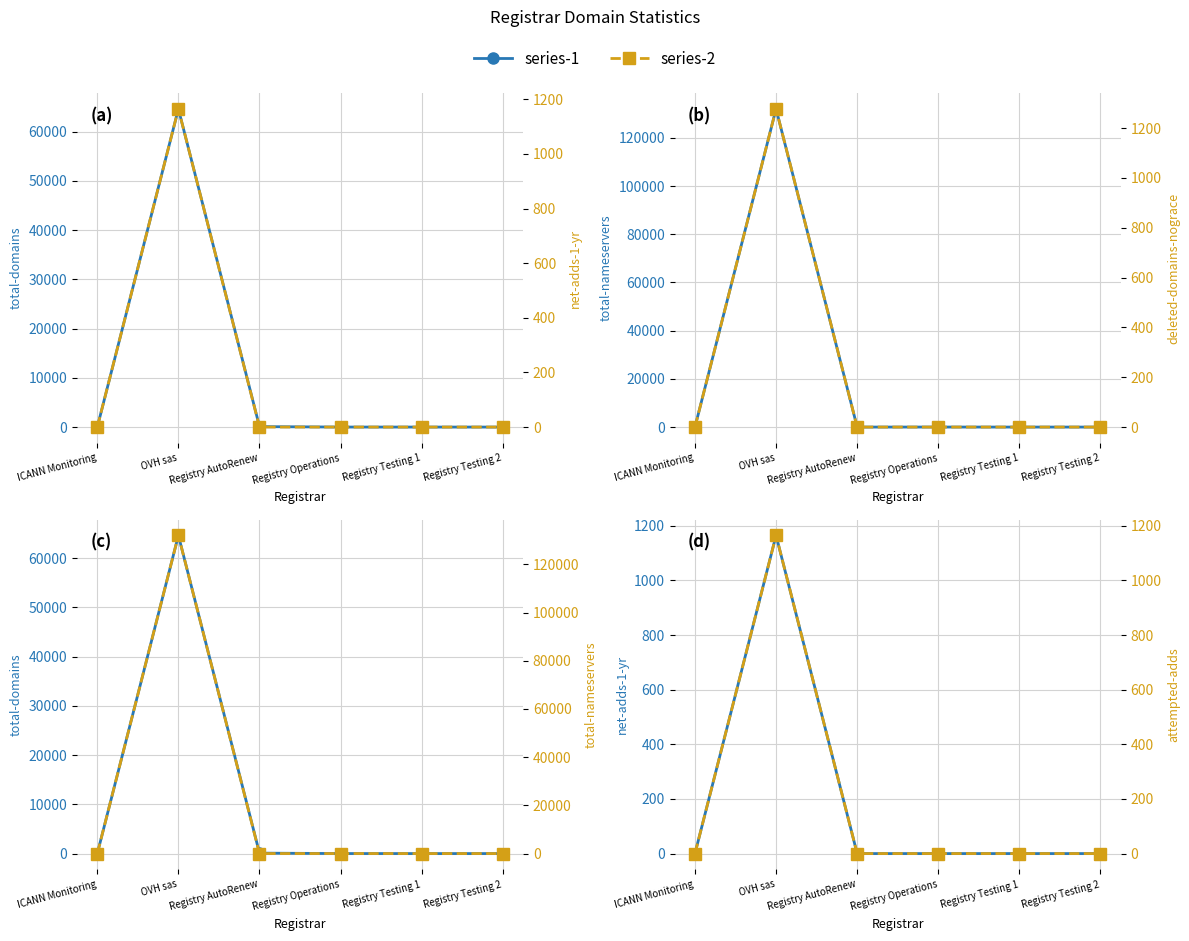

How many values in the total-nameservers series exceed 0?

2